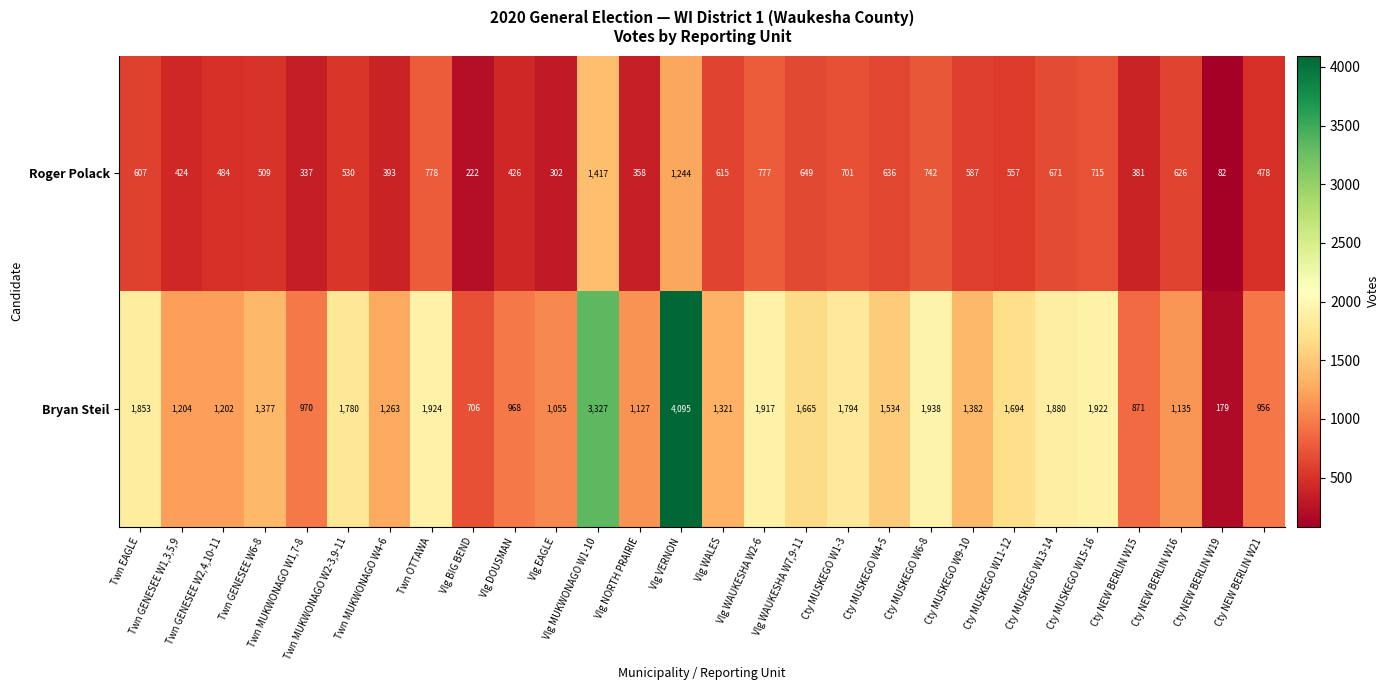

What is the difference between the highest and lowest values at Cty MUSKEGO W1-3?

1093